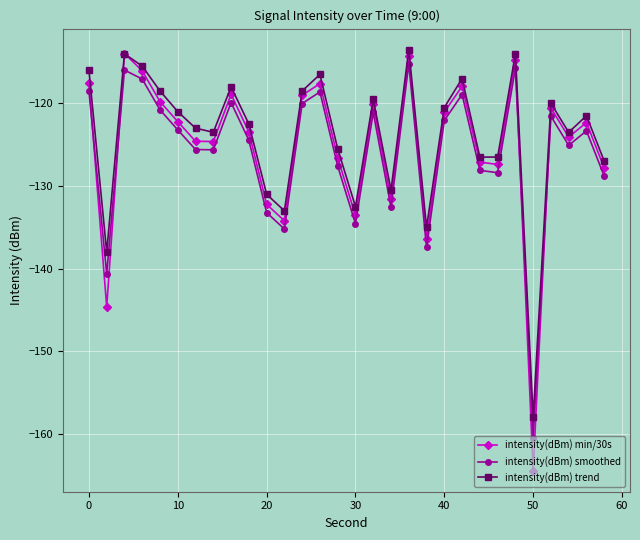

How many interior local valleys does the intensity(dBm) smoothed series have?

9